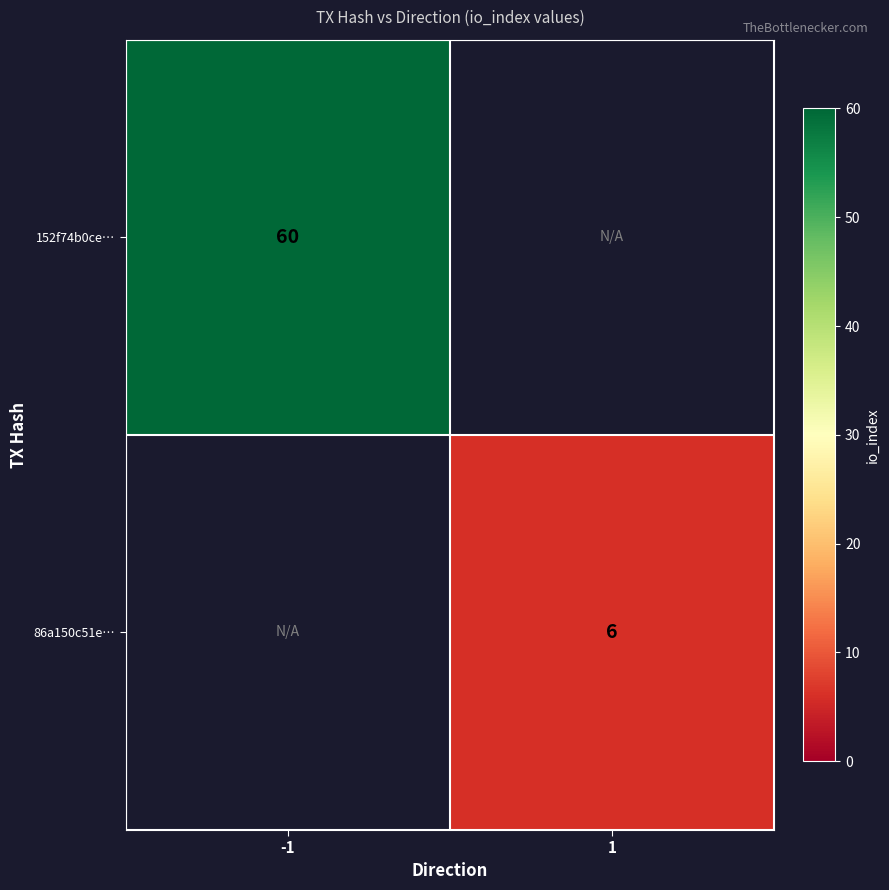

Between 1 and -1, which is larger?

-1